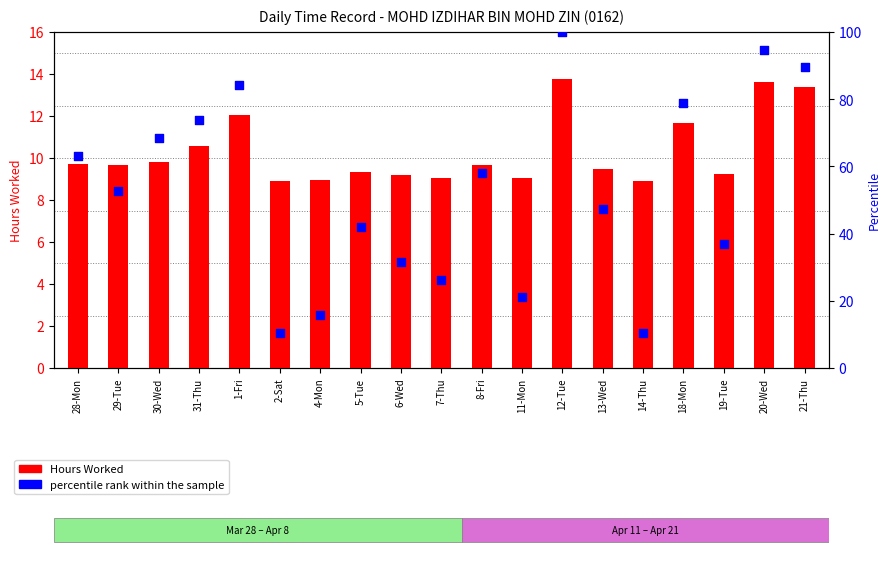

Which series reaches the minimum Y coordinate?

Hours Worked